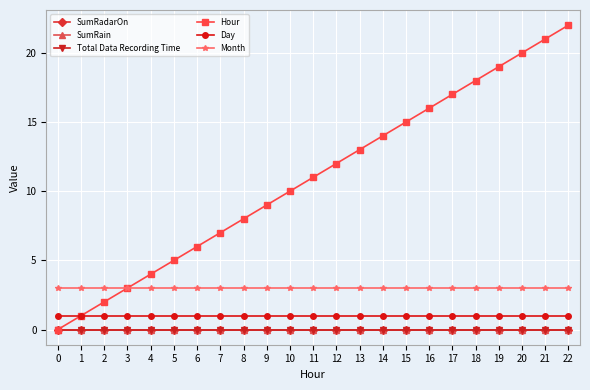

Which label corresponds to the largest value in the chart?

22